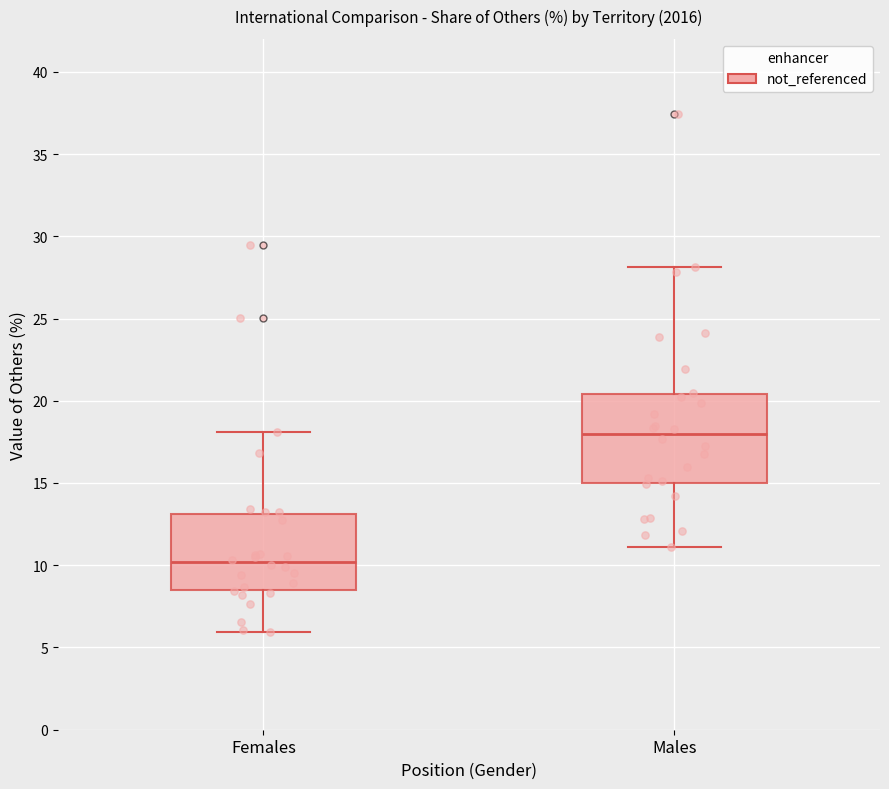

Which box's median line is the lowest?

Females